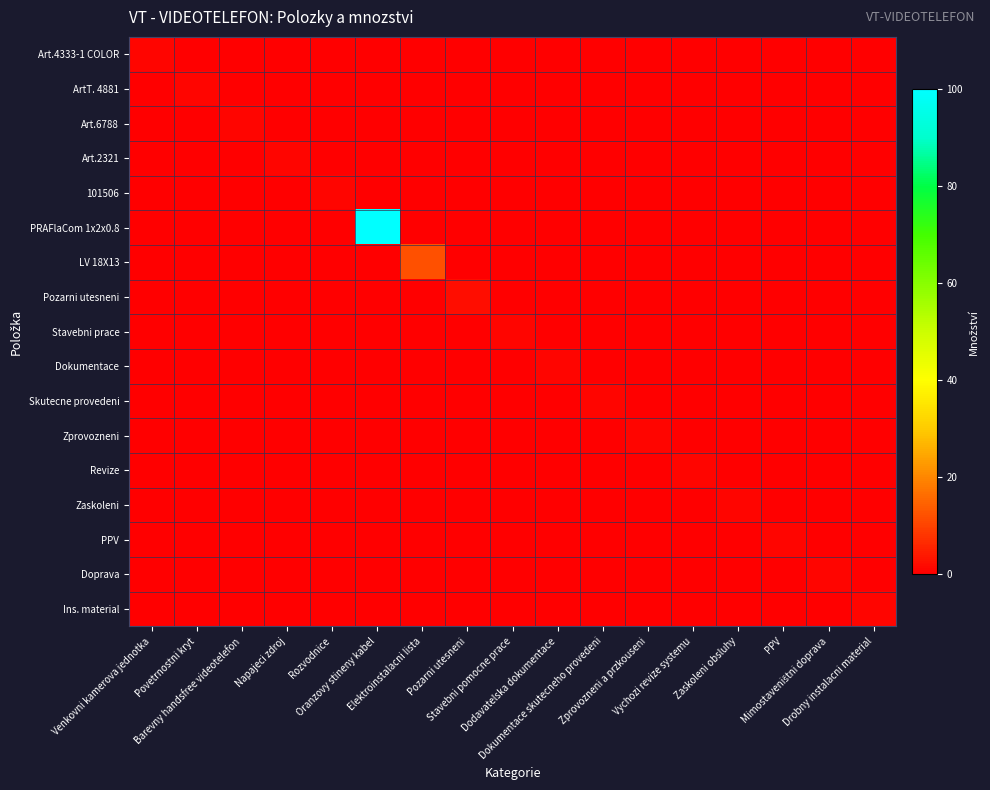

What is the total value across all series at Oranzovy stineny kabel?

100